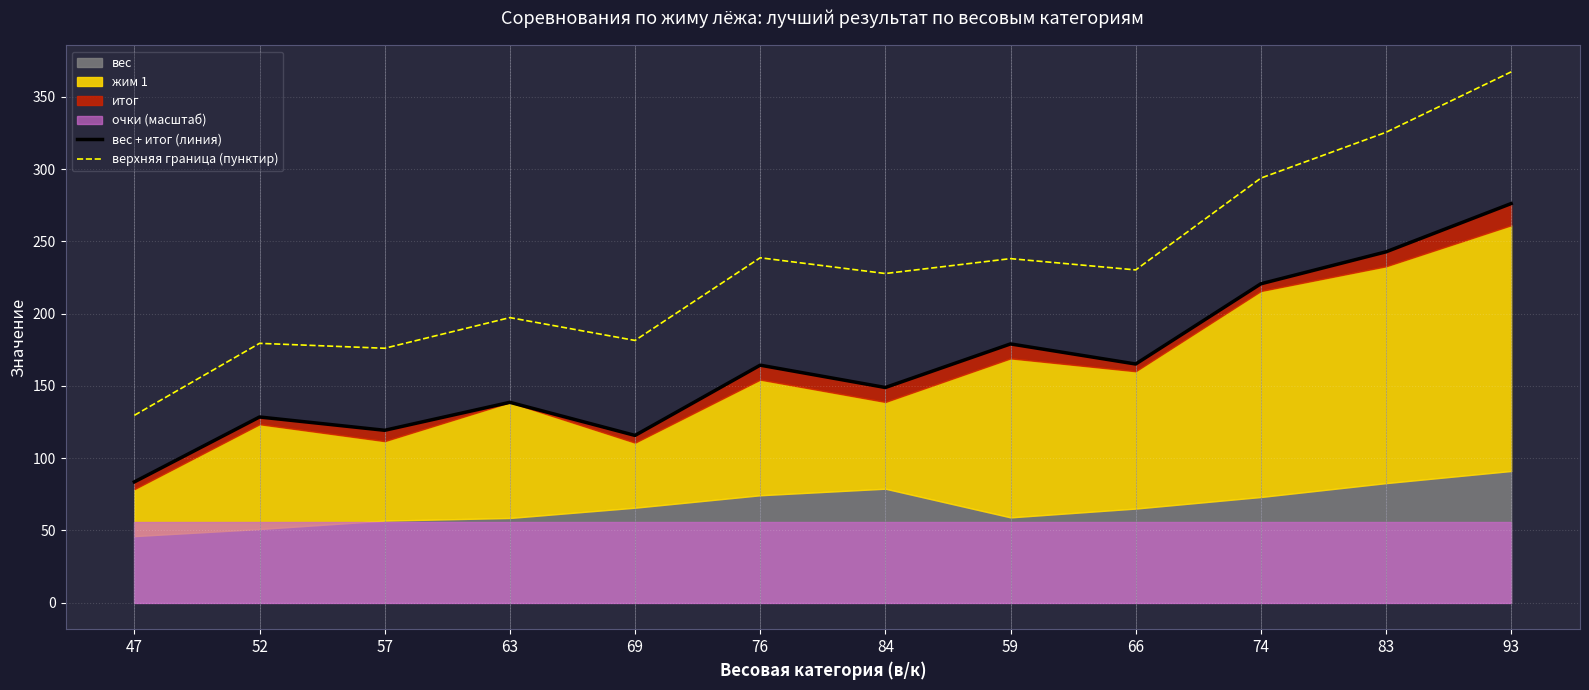

What is the approximate value of верхняя граница (пунктир) at 84?

227.7